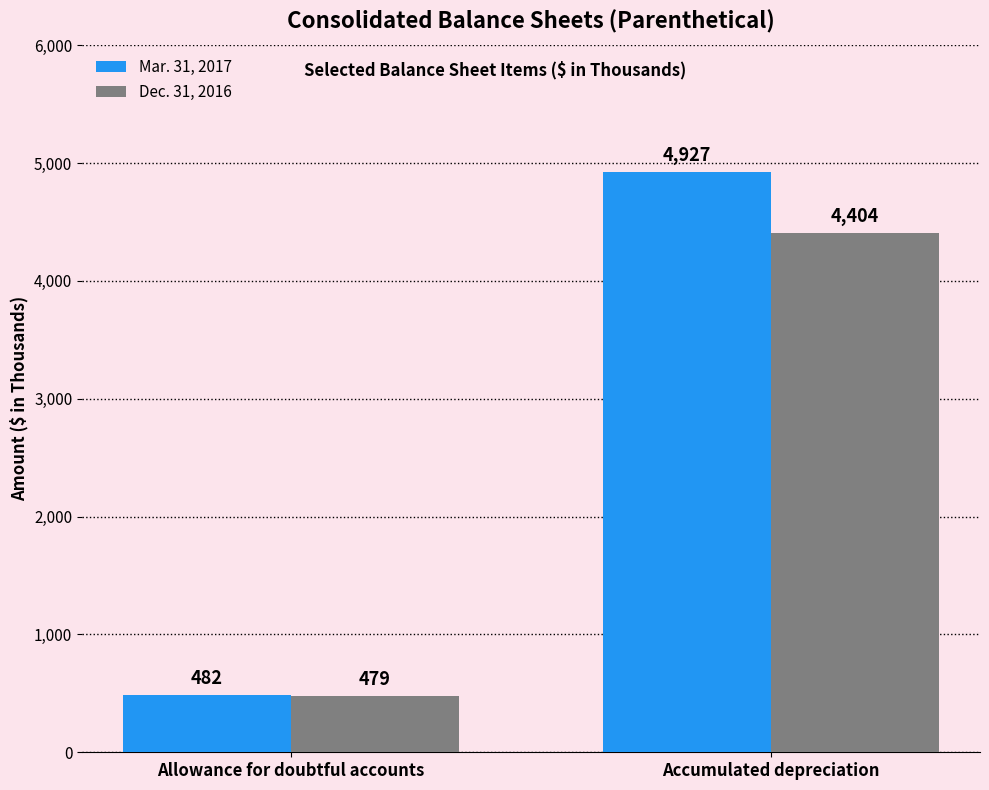

What is the maximum value for Dec. 31, 2016?

4404